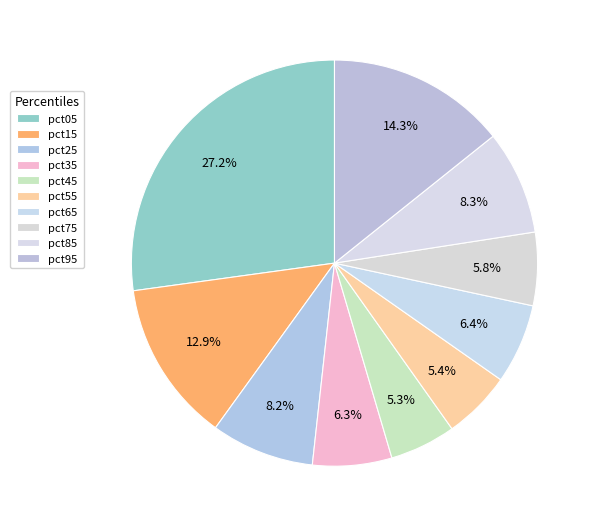

Count the number of slices in the pie.

10